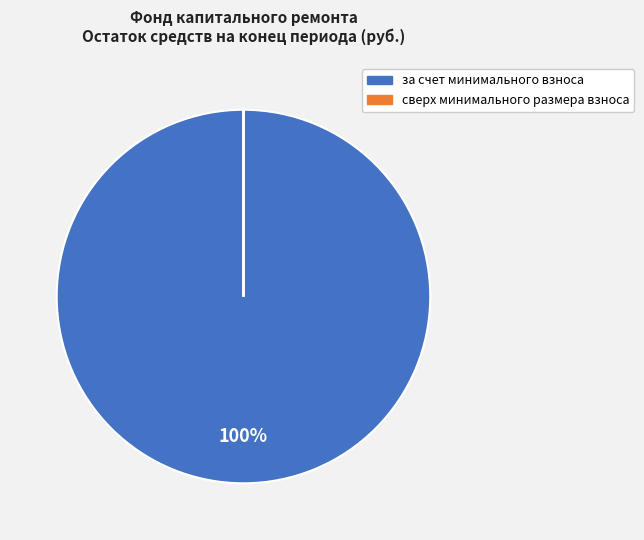

To the nearest percent, what is the difference between the largest and smallest slice percentages?

100%